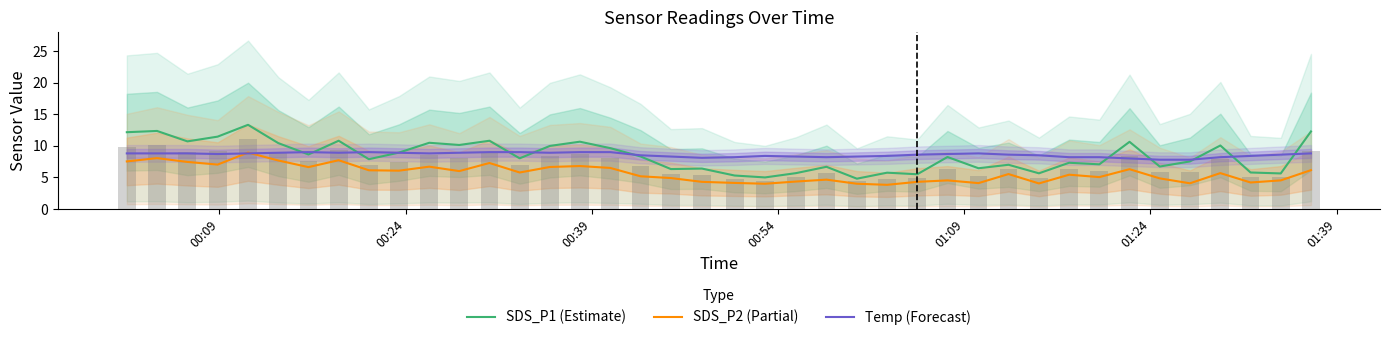

Count the number of categories in the chart.

40